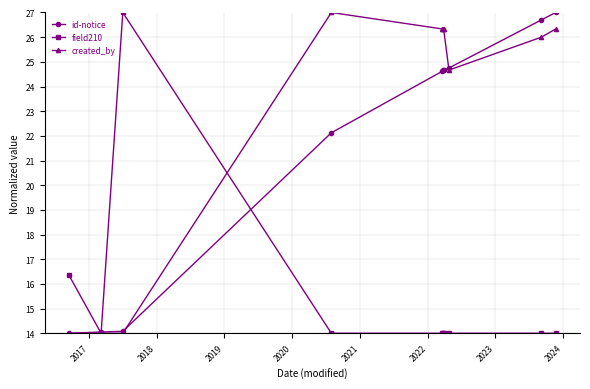

What is the value of the field210 point at the 2nd from the left?

14.0